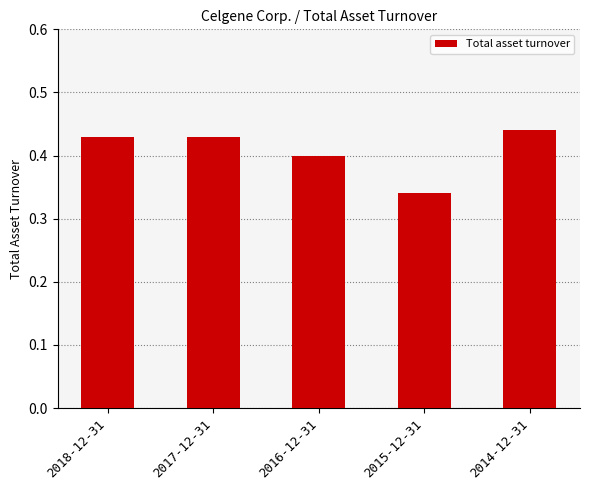

What is the sum of the values at 2018-12-31 and 2014-12-31?

0.9